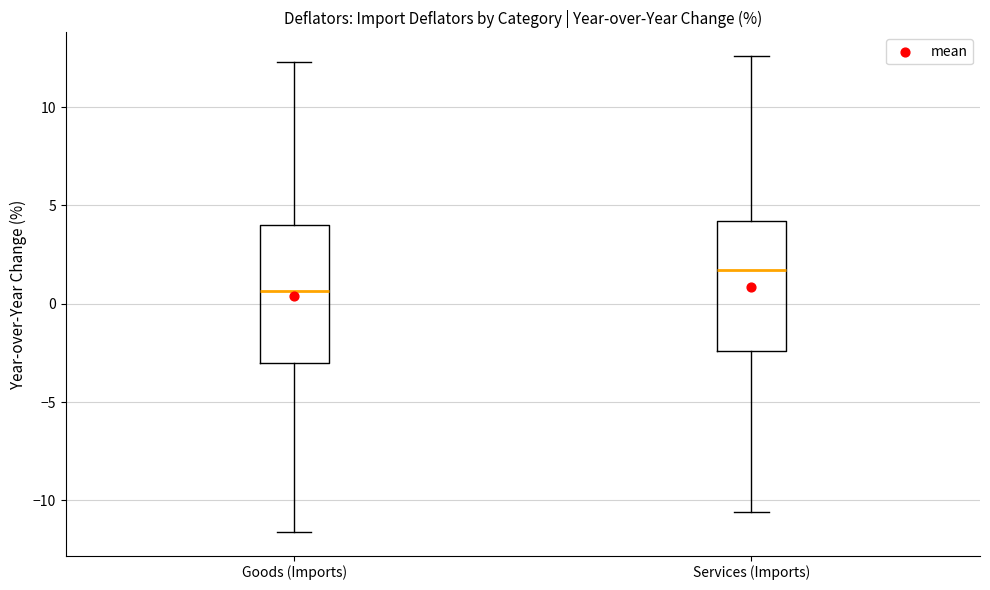

Where does the lower whisker of the box for Goods (Imports) end on the y-axis? The values are not printed on the chart, so give them approximately, as read against the axis.

-11.5